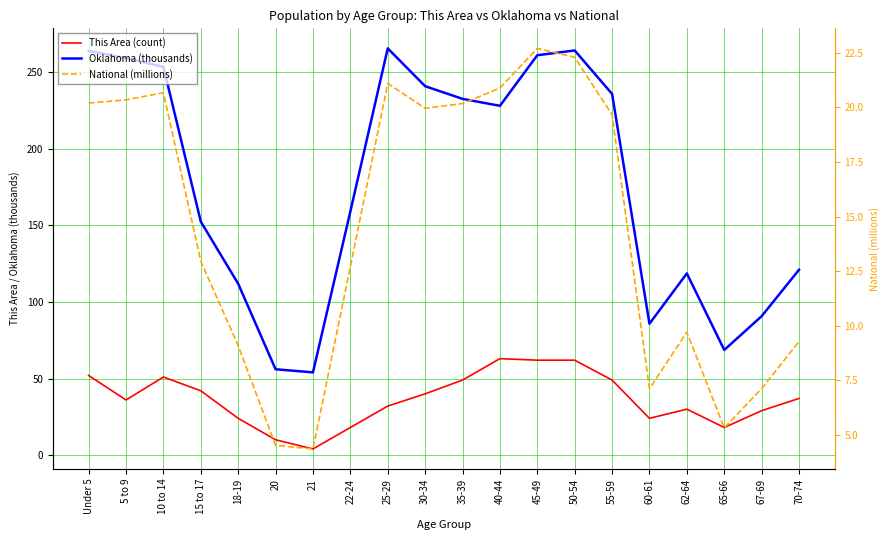

What is the label of the 1st point from the right?

70-74